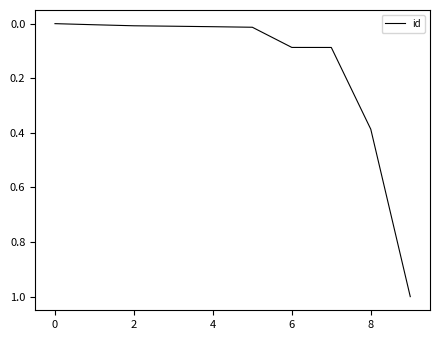

What is the greatest value displayed?

1.0